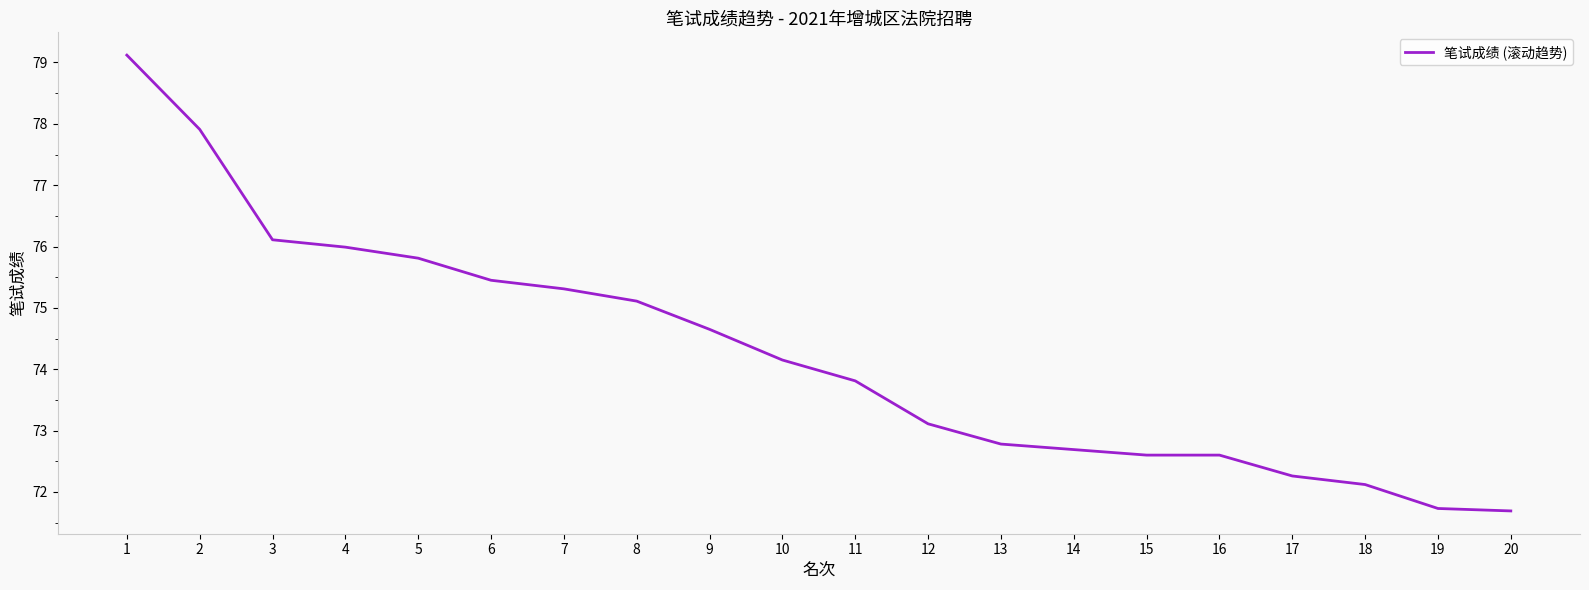

Which category has the highest value across all series?

1